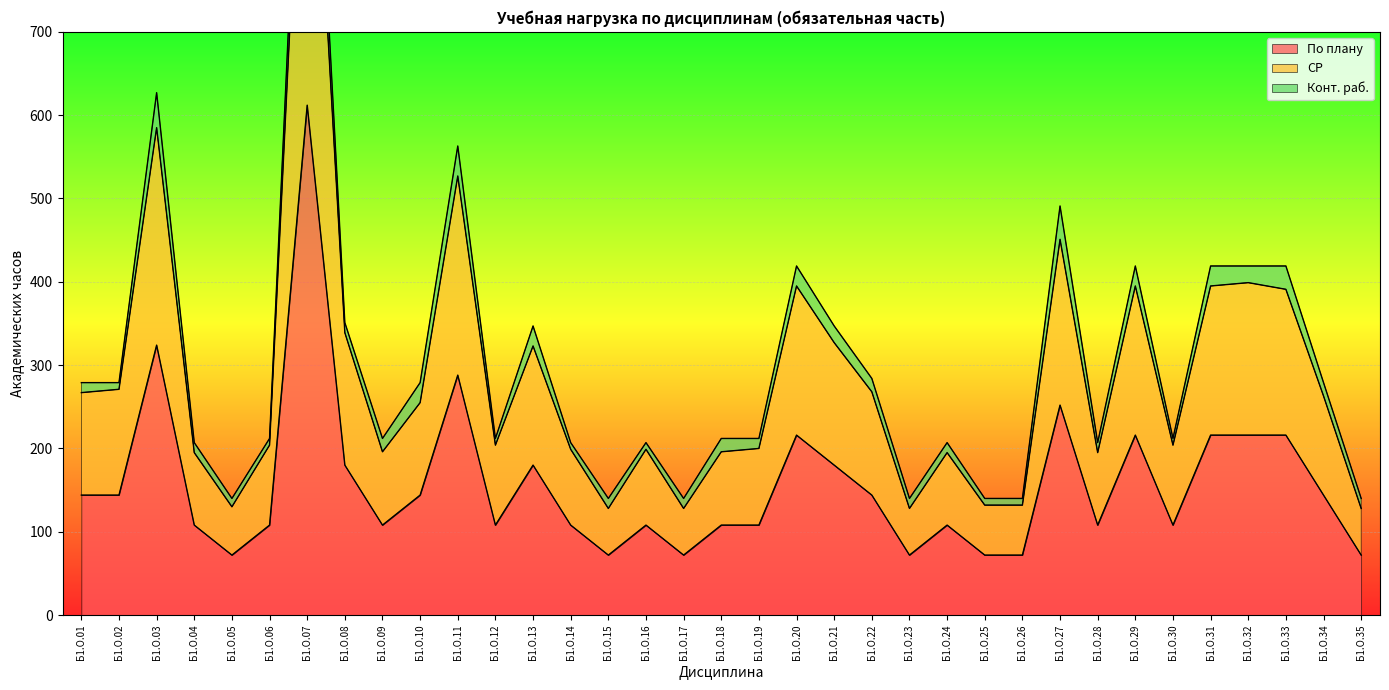

What is the value of the СР point at the 14th from the left?

199